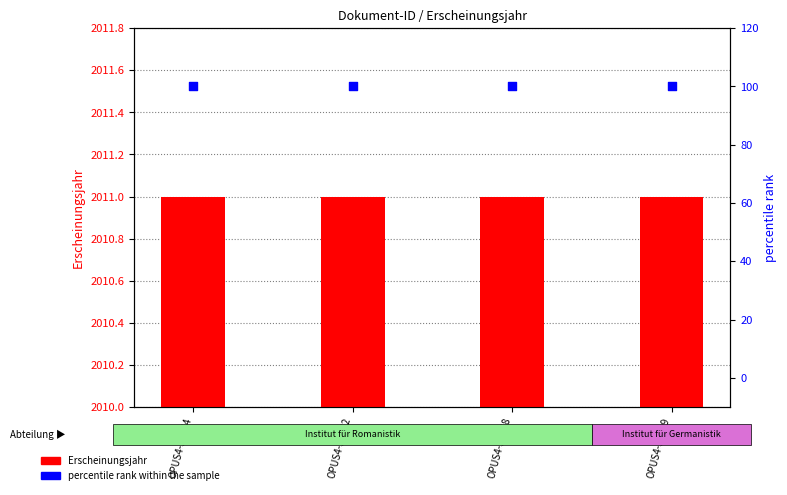

What is the total value across all series at OPUS4-33799?

2111